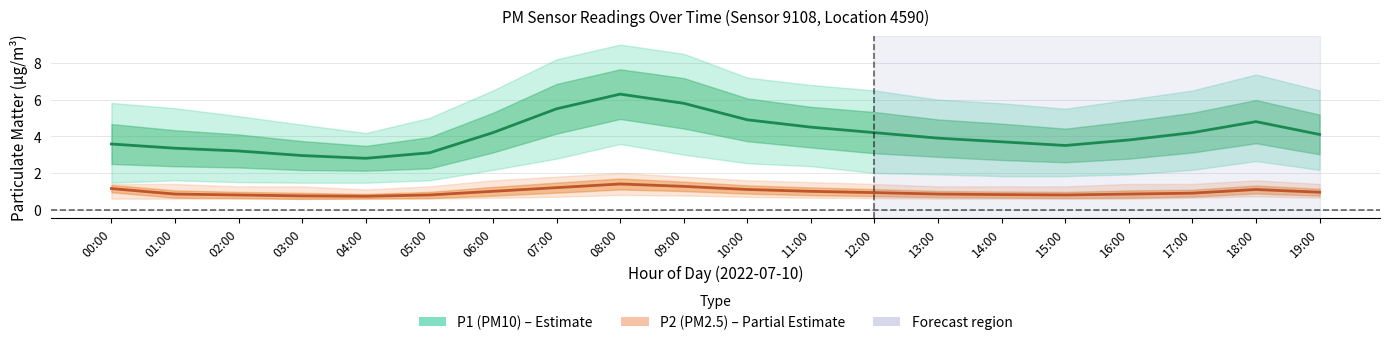

True or false: P1_upper and P2_upper cross at least once.

False